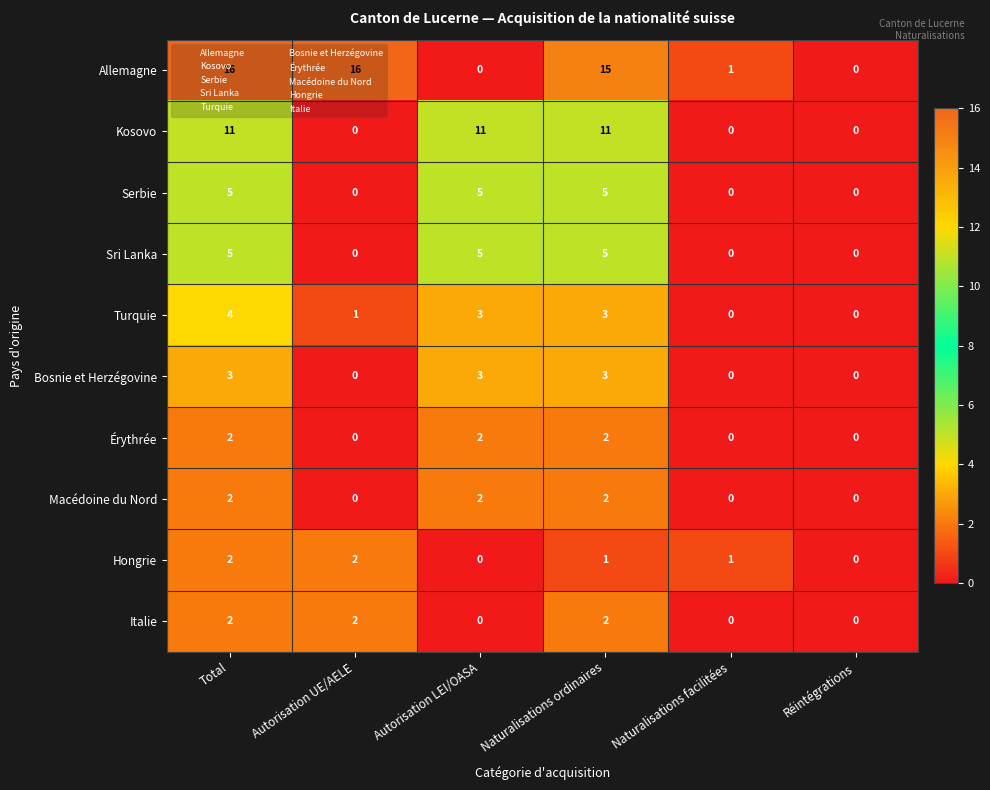

At which category is the sum across all series the highest?

Total